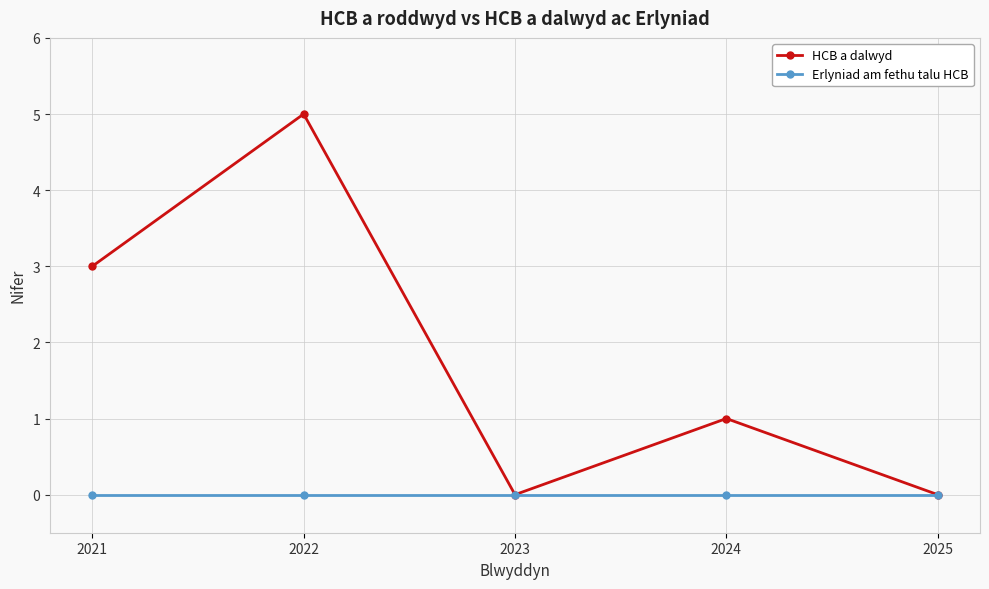

What are all the series names shown in the legend?

HCB a dalwyd, Erlyniad am fethu talu HCB